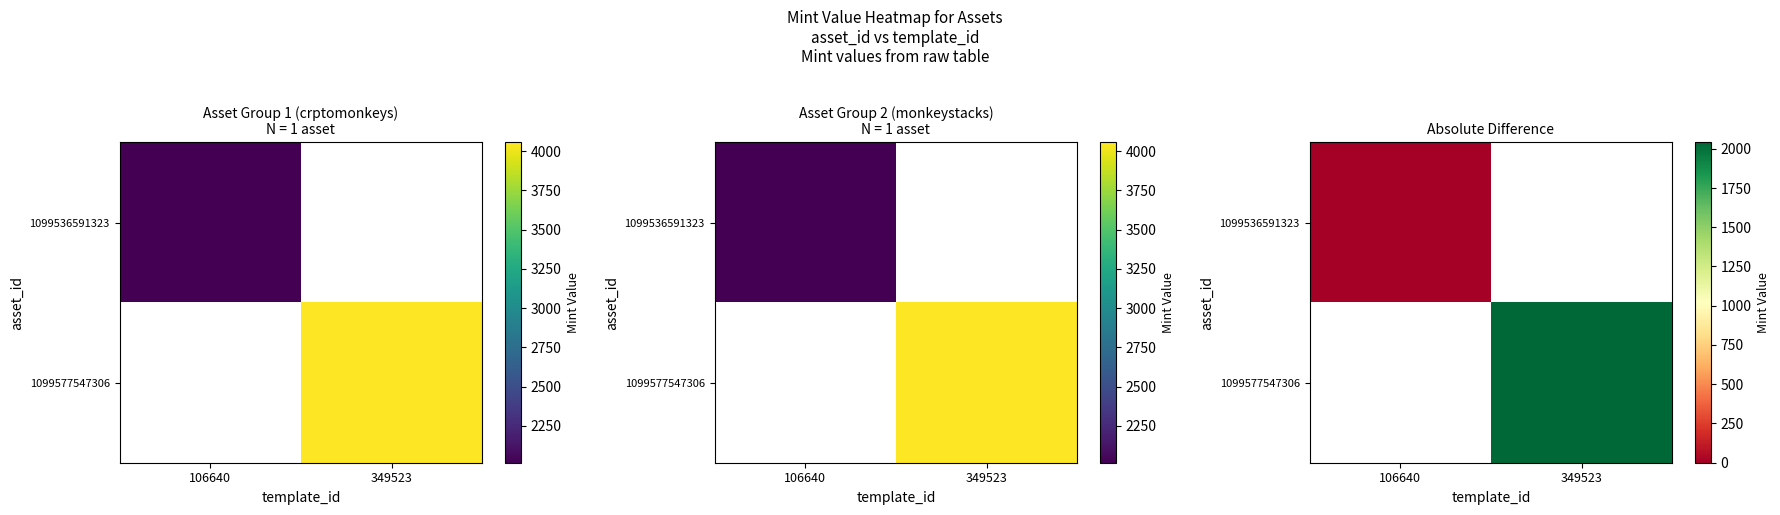

Which has a higher value, 106640 or 349523?

349523